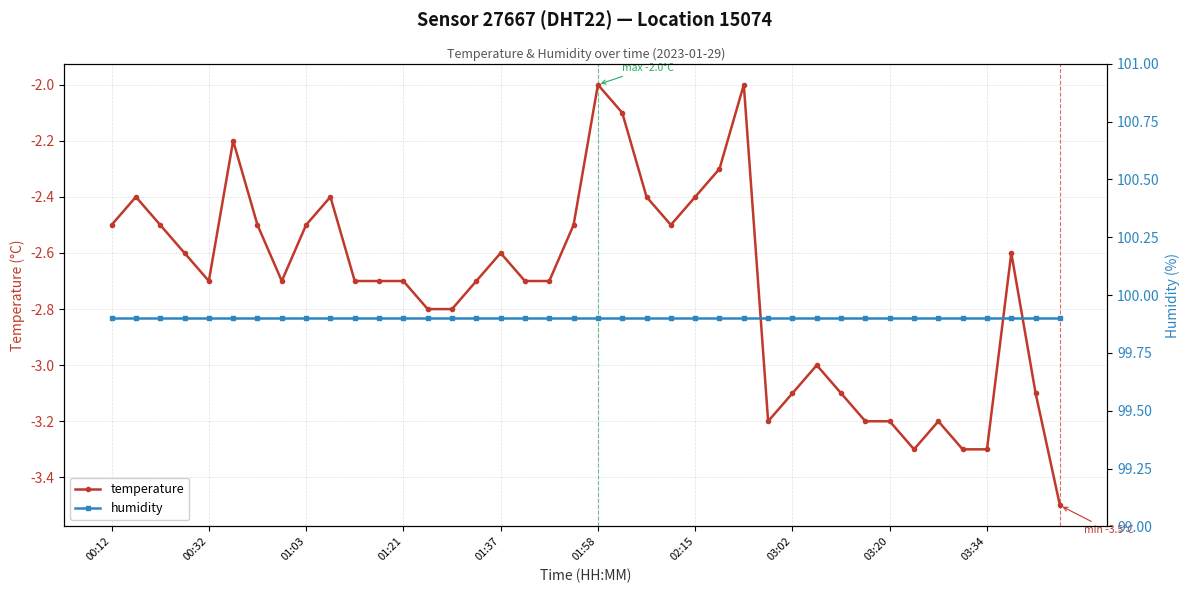

The temperature series shows -4.2 at 01:21. True or false?

False